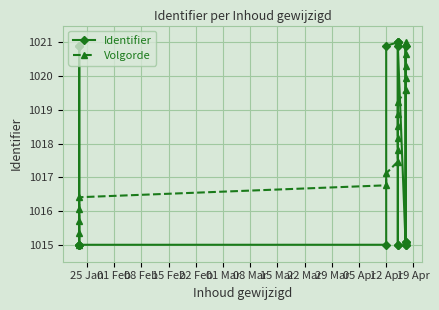

Reading left to right, what are all the values shown in this chart?

Identifier: 1015.0	1015.0	1020.9	1020.9	1015.0	1015.0	1020.9	1021.0	1021.0	1021.0	1015.0	1015.0	1020.9	1015.0	1020.9	1015.0	1015.1	1015.1
Volgorde: 1015.0	1015.4	1015.7	1016.1	1016.4	1016.8	1017.1	1017.5	1017.8	1018.2	1018.5	1018.9	1019.2	1019.6	1019.9	1020.3	1020.6	1021.0